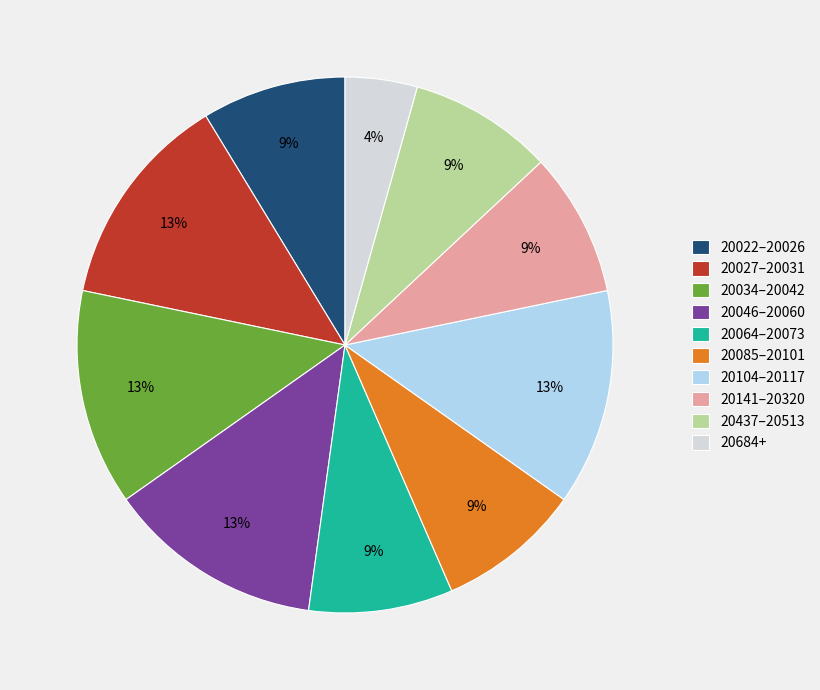

Is there a majority slice in this chart?

No